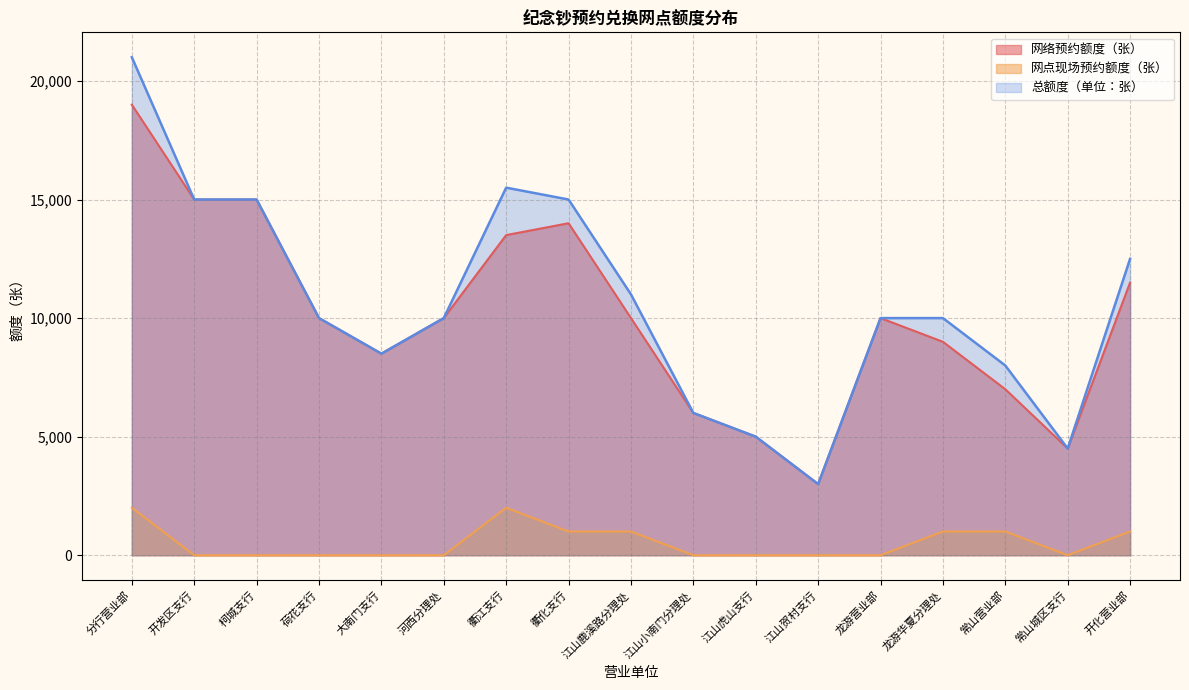

How many lines are shown in the chart?

3